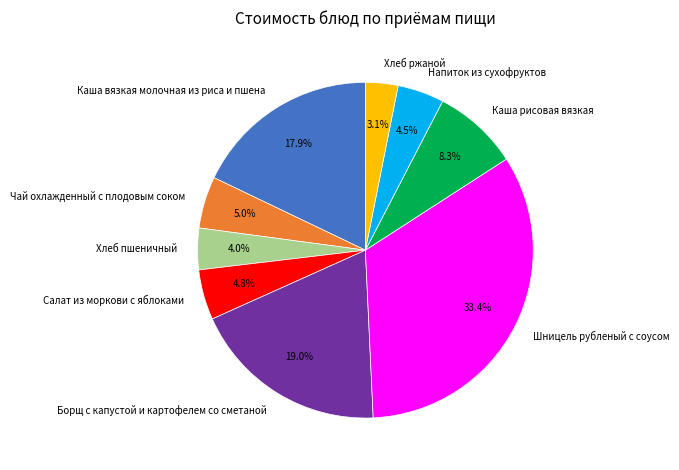

Which category has the biggest portion of the pie?

Шницель рубленый с соусом